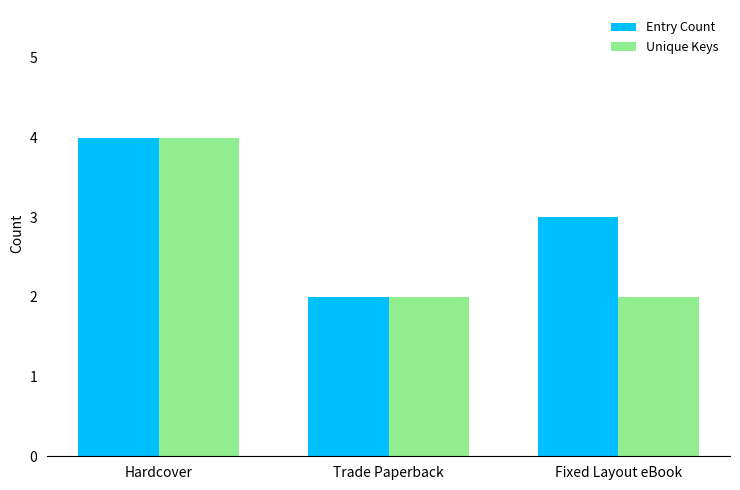

Which category has the highest value in the Unique Keys series?

Hardcover